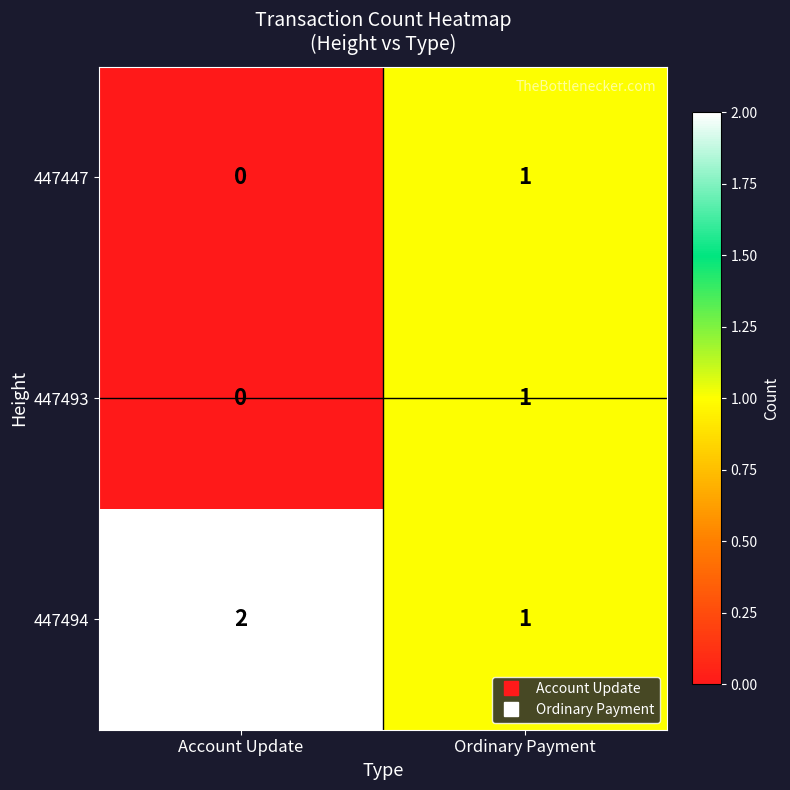

True or false: 447494 has a value of 1 at Ordinary Payment.

True